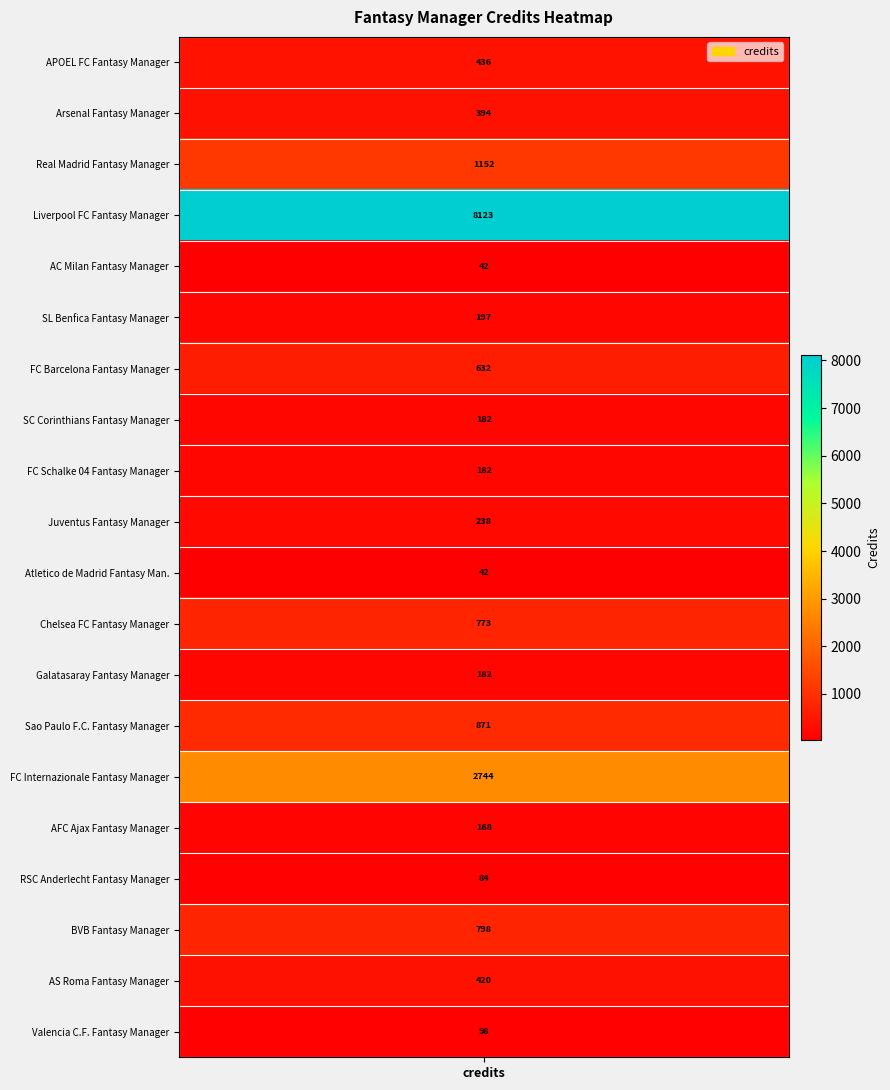

Which series has the widest spread of values?

Liverpool FC Fantasy Manager